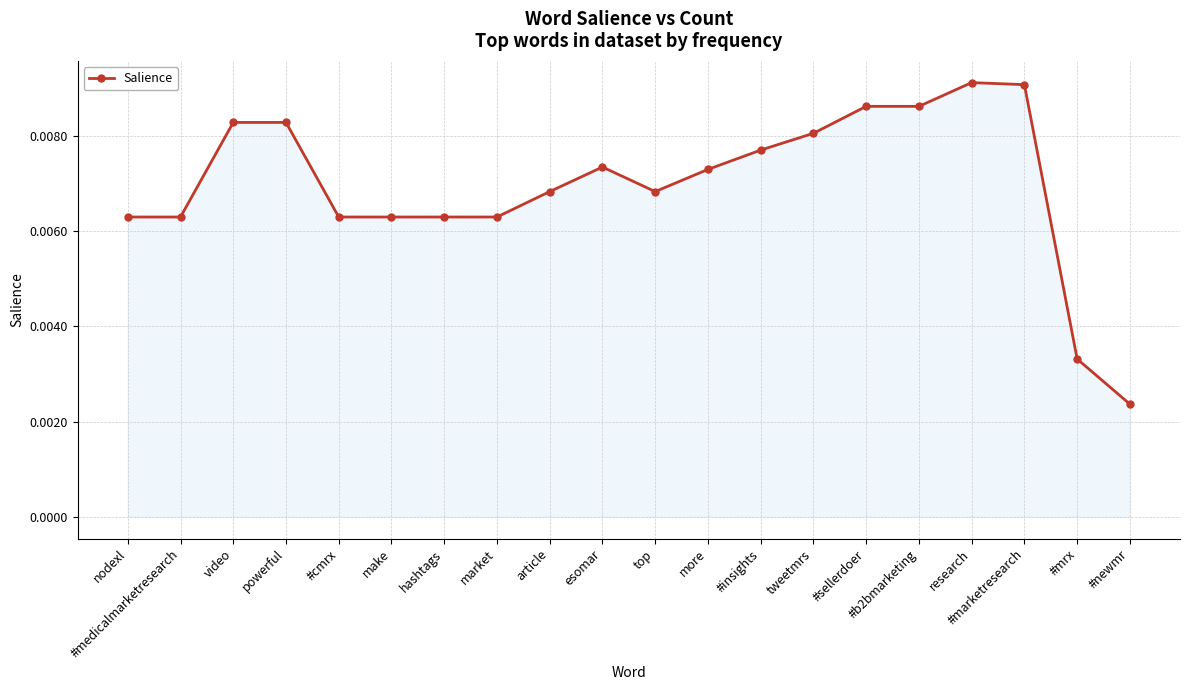

True or false: the data has more than 1 interior local peaks.

True